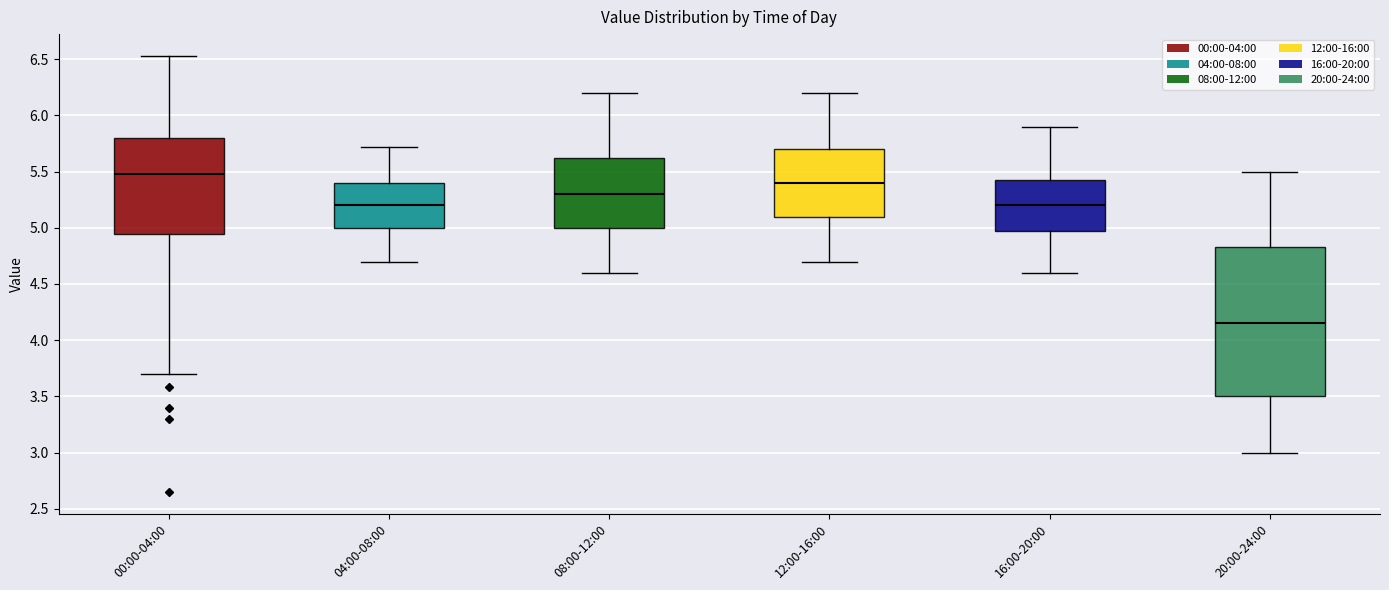

Which box has the lowest median line?

20:00-24:00